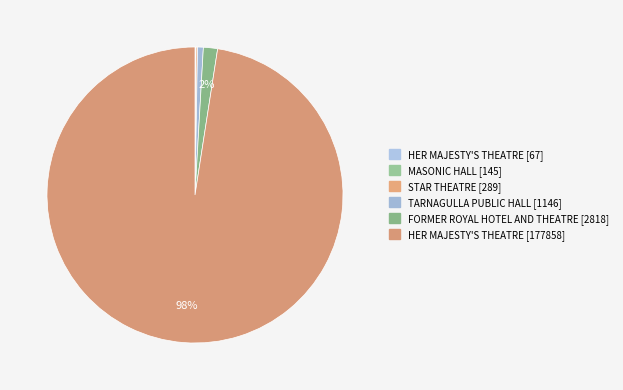

How many segments does this pie chart have?

6